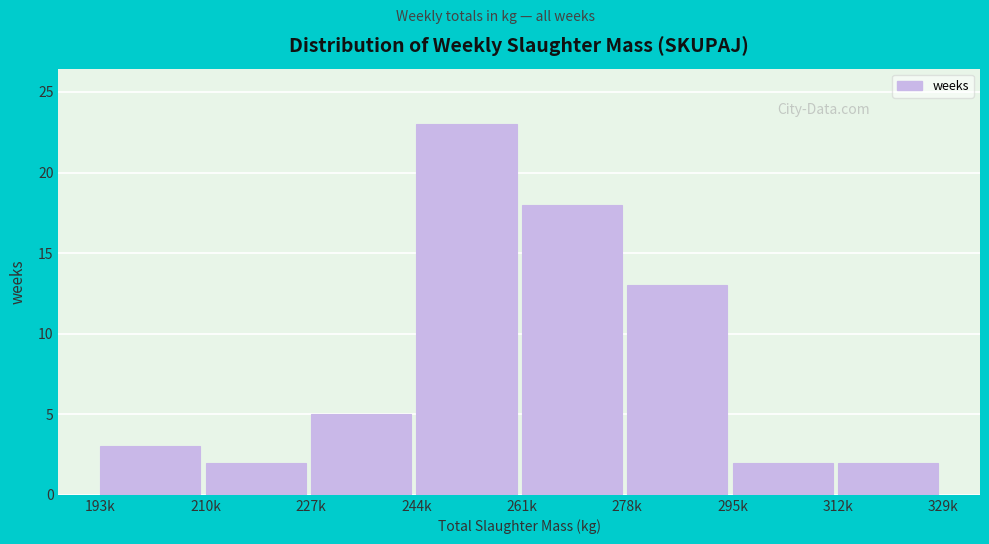

Reading right to left, what are all the values shown in this chart?

312k=2	295k=2	278k=13	261k=18	244k=23	227k=5	210k=2	193k=3